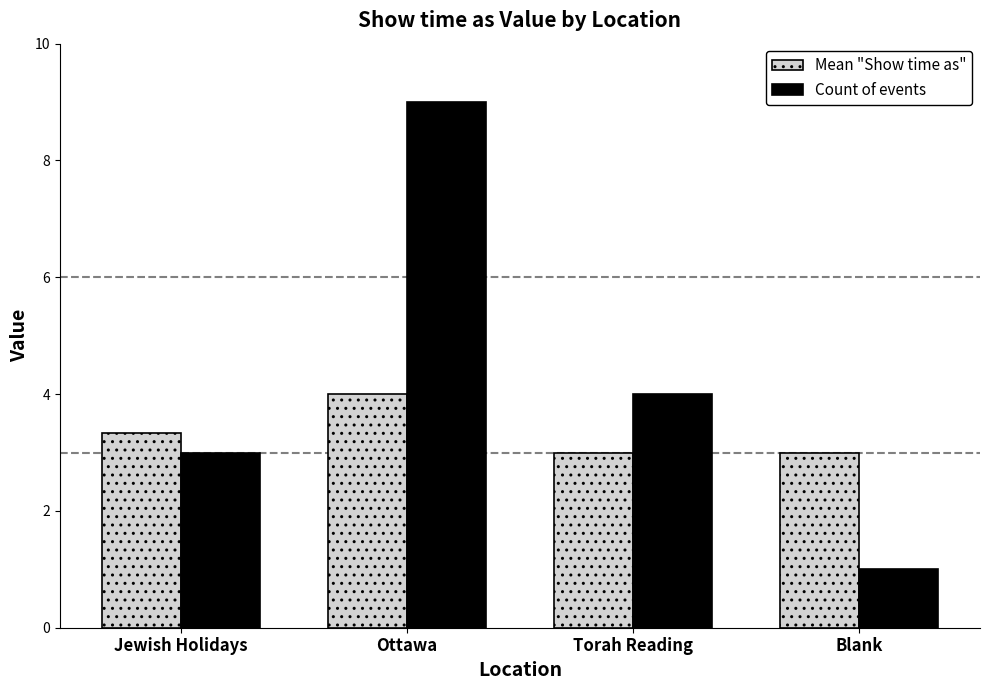

List the series in order of their peak value, highest first.

Count of events, Mean "Show time as"